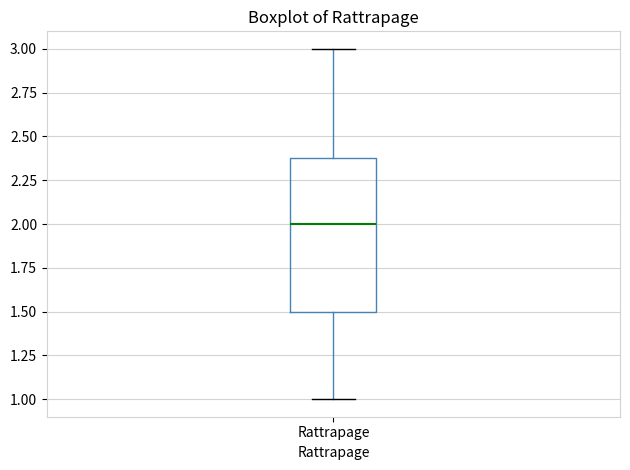

Read this box plot against the y-axis: the position of the median line, the range covered by the box, and the ends of both whiskers. The values are not printed on the chart, so give them approximately, as read against the axis.

median 2.0, box 1.5 to 2.4, whiskers 1.0 to 3.0